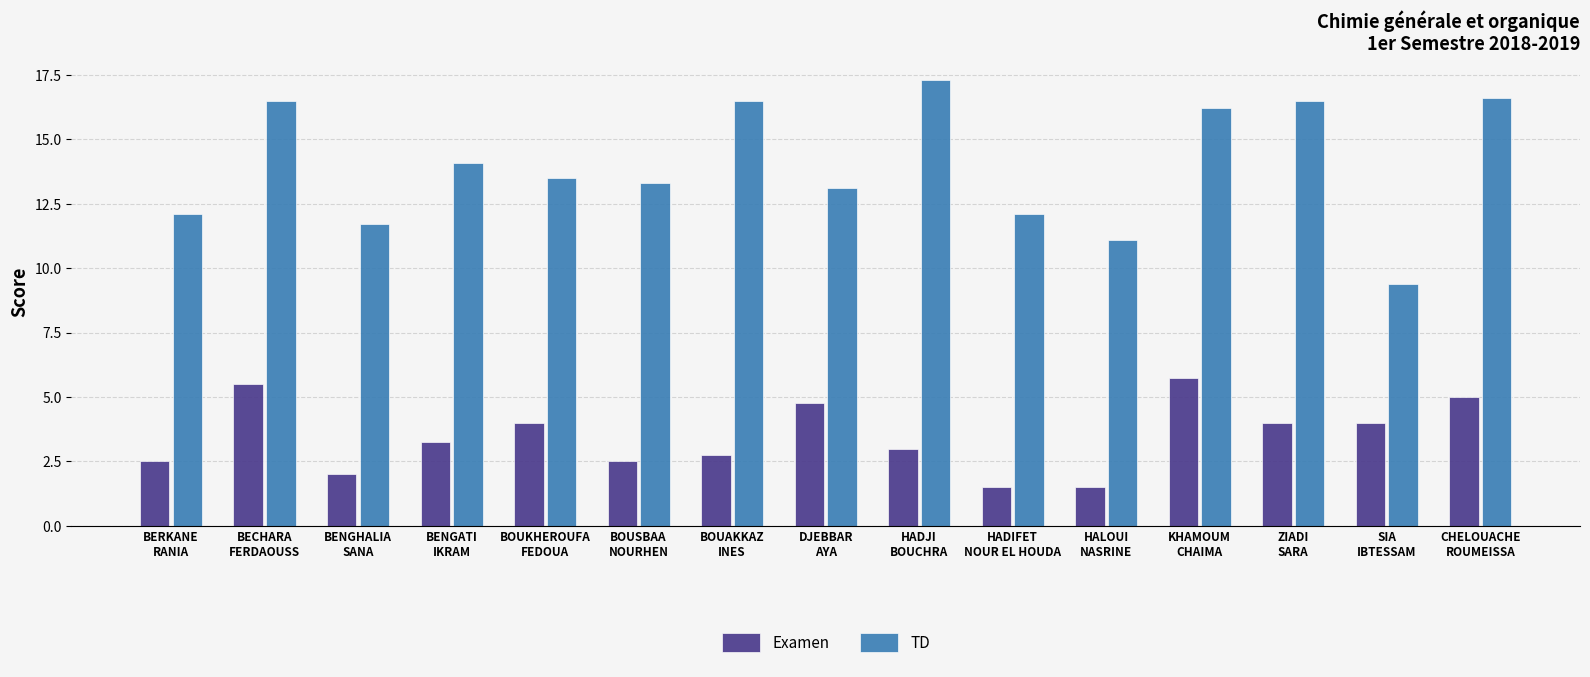

List the series in order of their overall mean, highest first.

TD, Examen